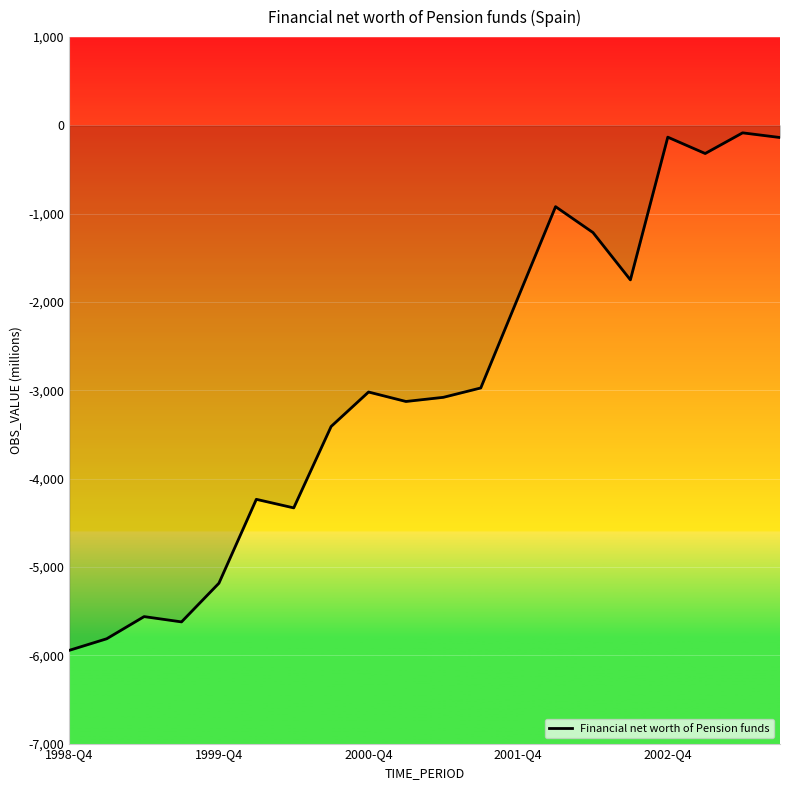

What is the difference between the maximum and minimum values?

5860